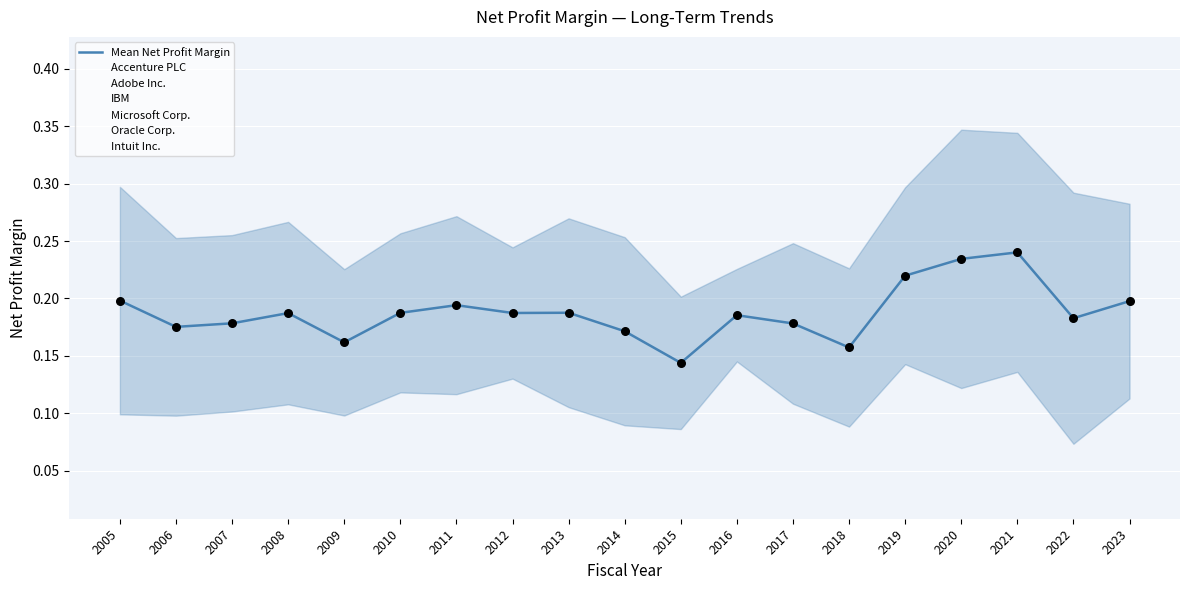

What is the total value across all series at 2017?

1.1